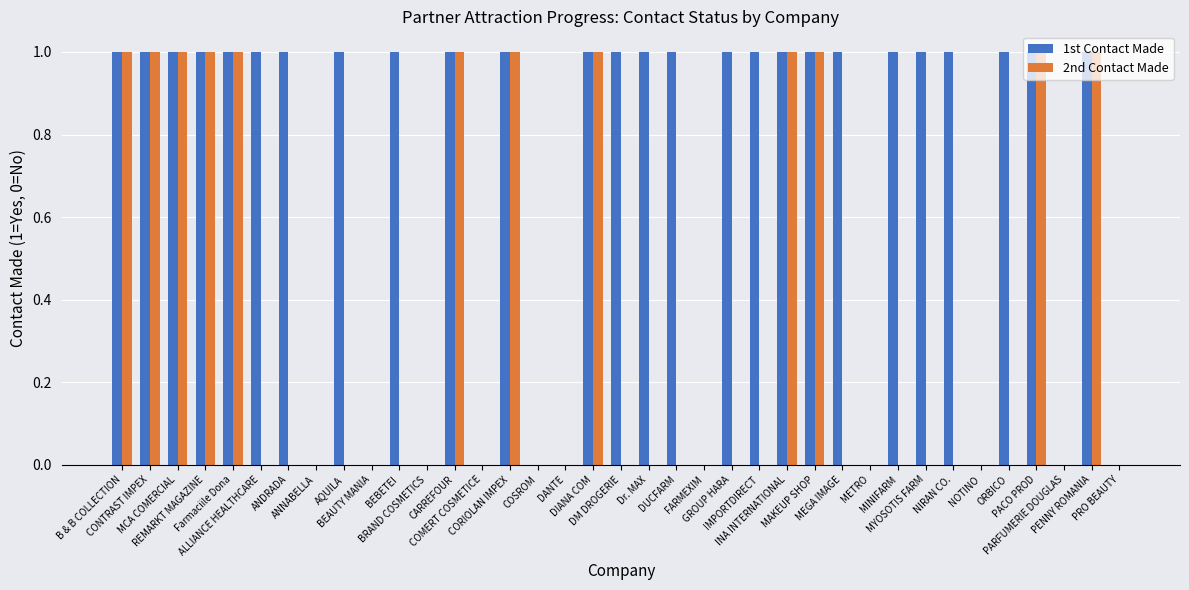

Which series has the largest total across all categories?

1st Contact Made